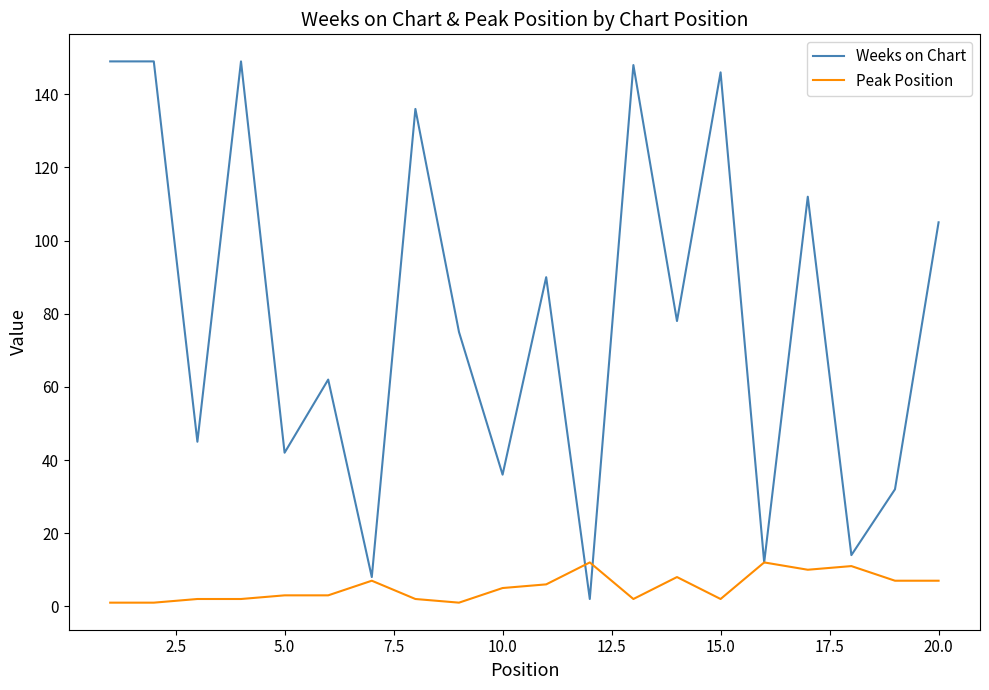

Reading left to right, list all the values displayed in this chart.

Weeks on Chart: 149	149	45	149	42	62	8	136	75	36	90	2	148	78	146	12	112	14	32	105
Peak Position: 1	1	2	2	3	3	7	2	1	5	6	12	2	8	2	12	10	11	7	7